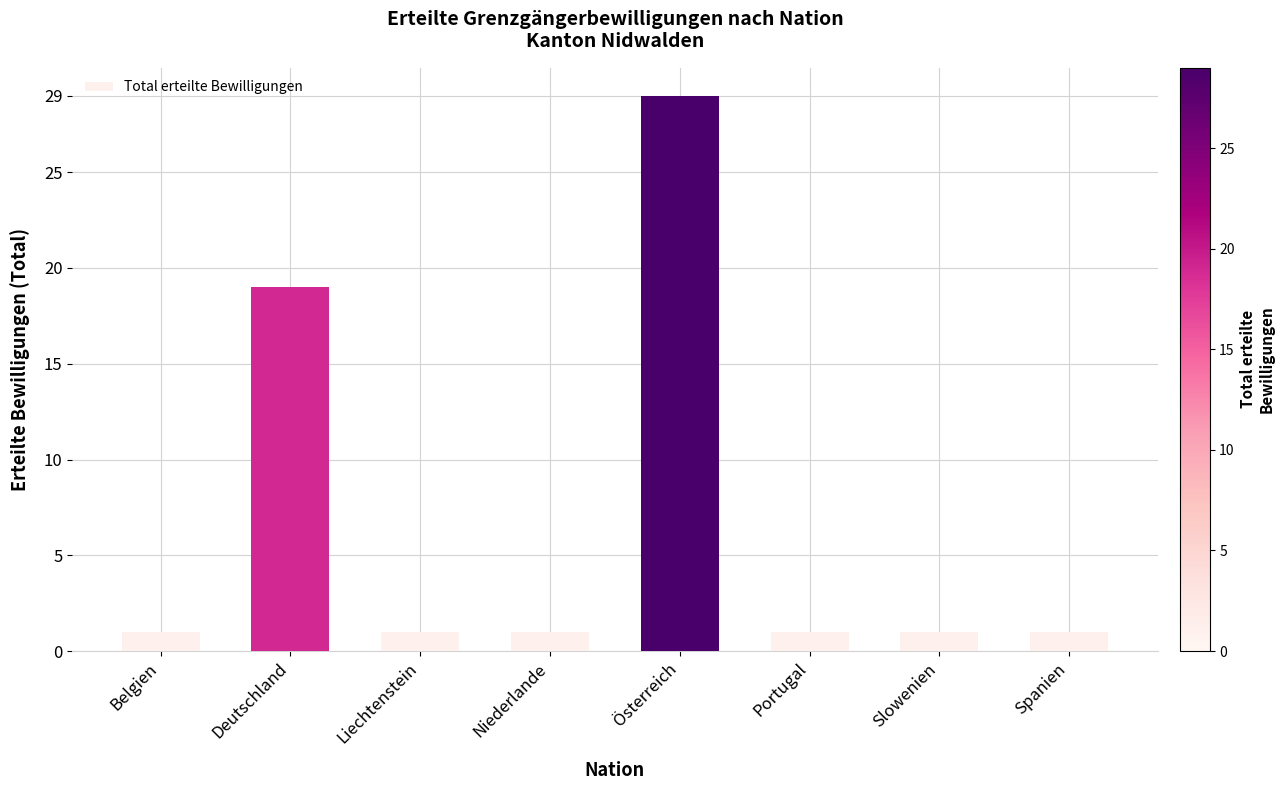

What is the ratio of the value at Deutschland to the value at Spanien?

19.0